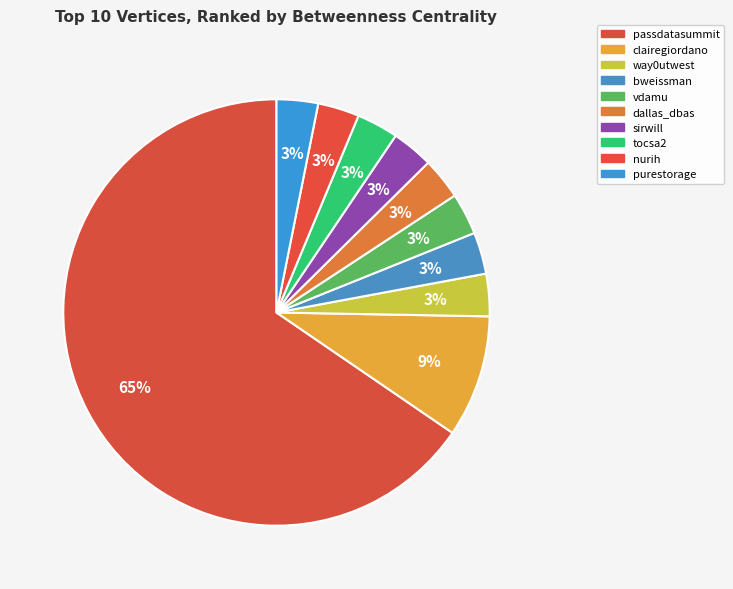

How many slices are in this pie chart?

10